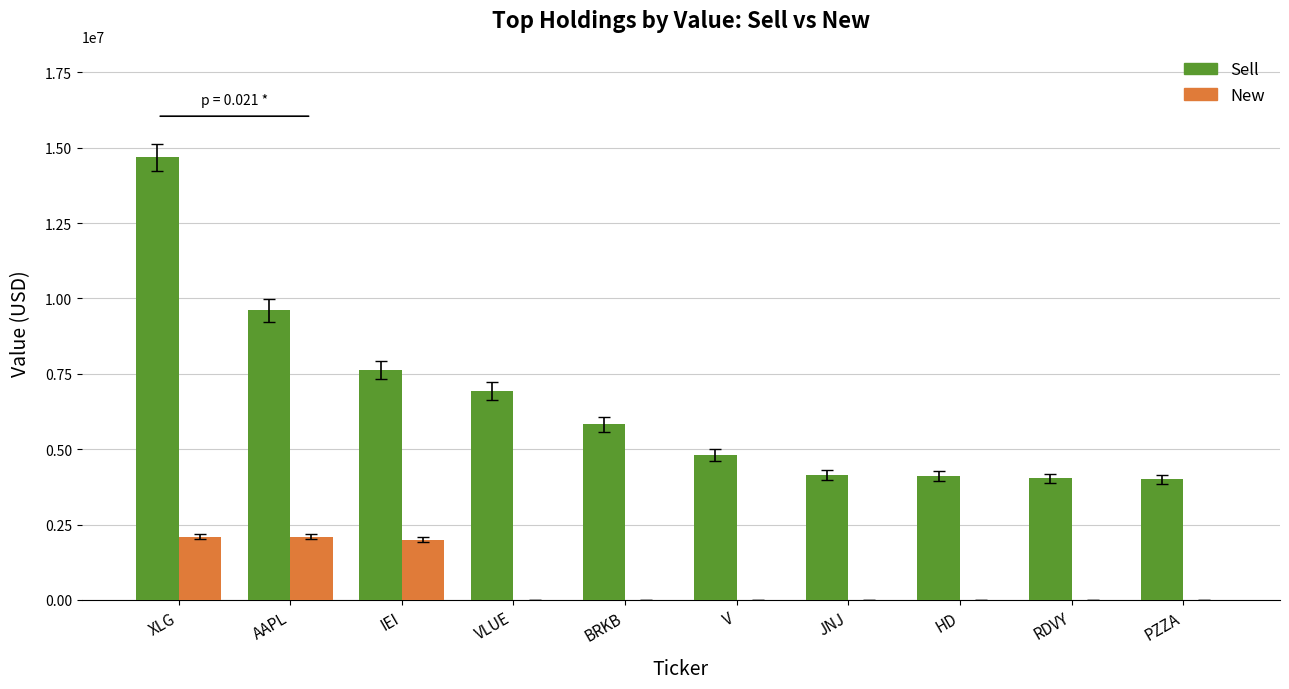

Is the value of New at IEI greater than the value of Sell at IEI?

No